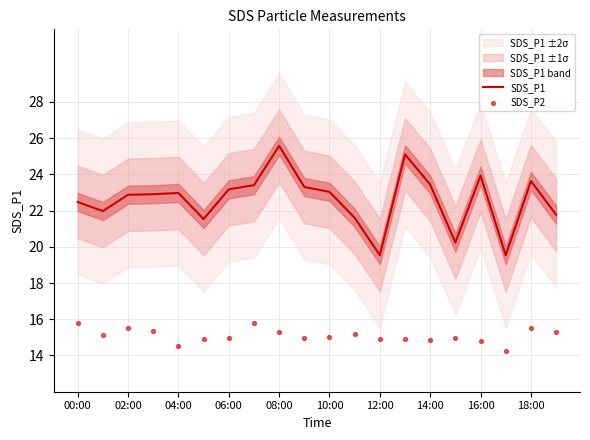

The value of SDS_P1 at 06:00 is 8.7. True or false?

False